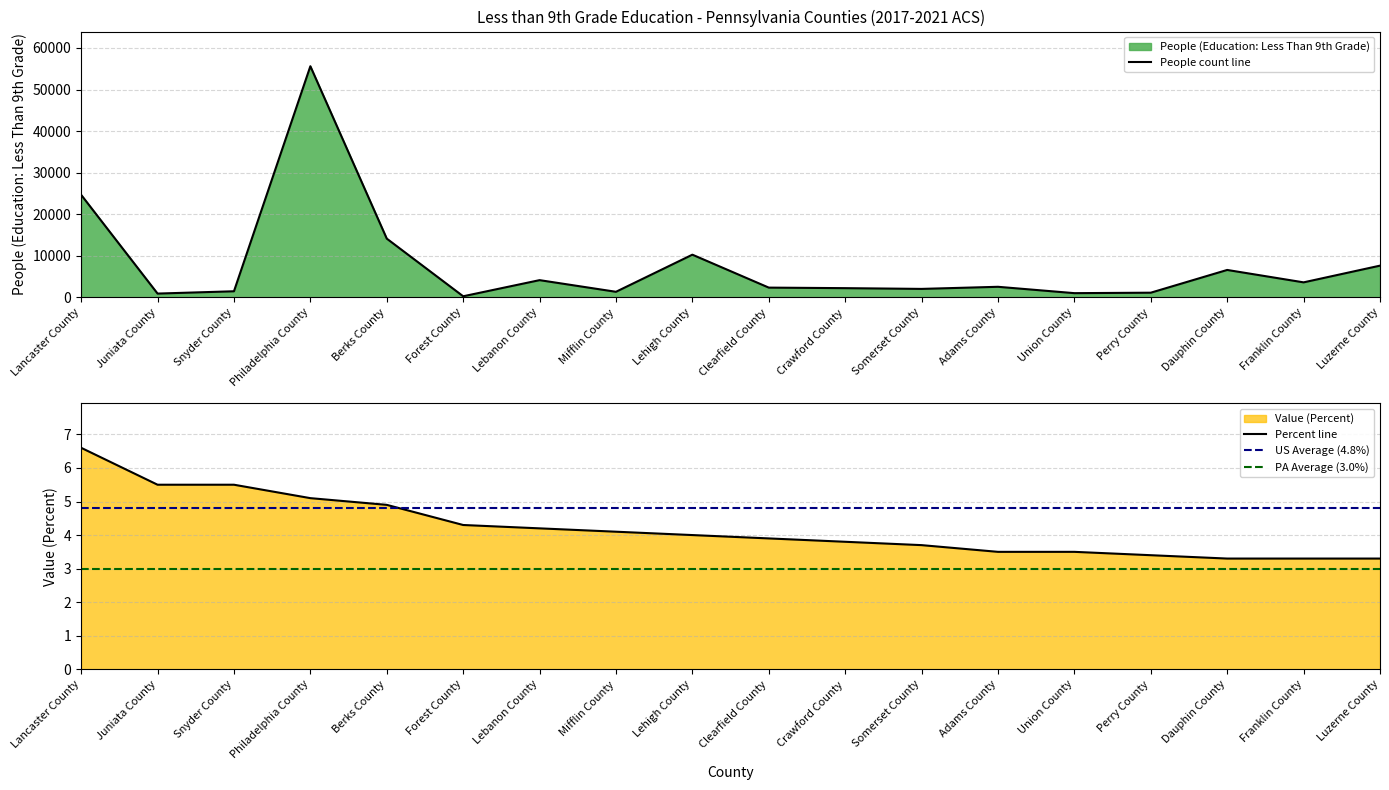

Reading right to left, what are all the values shown in this chart?

People (Education: Less Than 9th Grade): 7630.0	3611.0	6596.0	1125.0	1014.0	2544.0	2037.0	2218.0	2347.0	10268.0	1342.0	4144.0	264.0	14133.0	55600.0	1467.0	912.0	24661.0
Value (Percent): 3.3	3.3	3.3	3.4	3.5	3.5	3.7	3.8	3.9	4.0	4.1	4.2	4.3	4.9	5.1	5.5	5.5	6.6